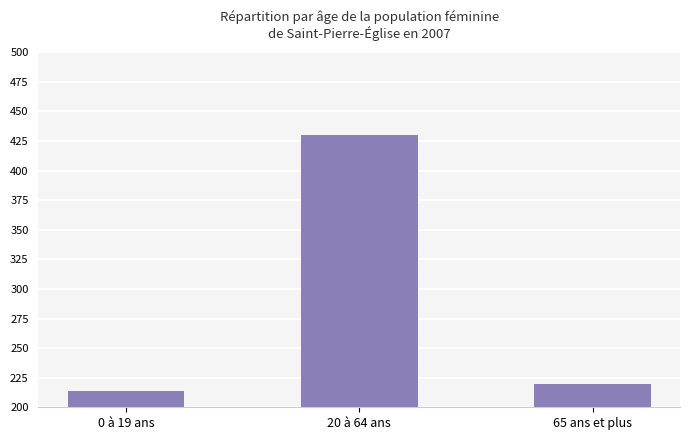

How many bars are there in total?

3